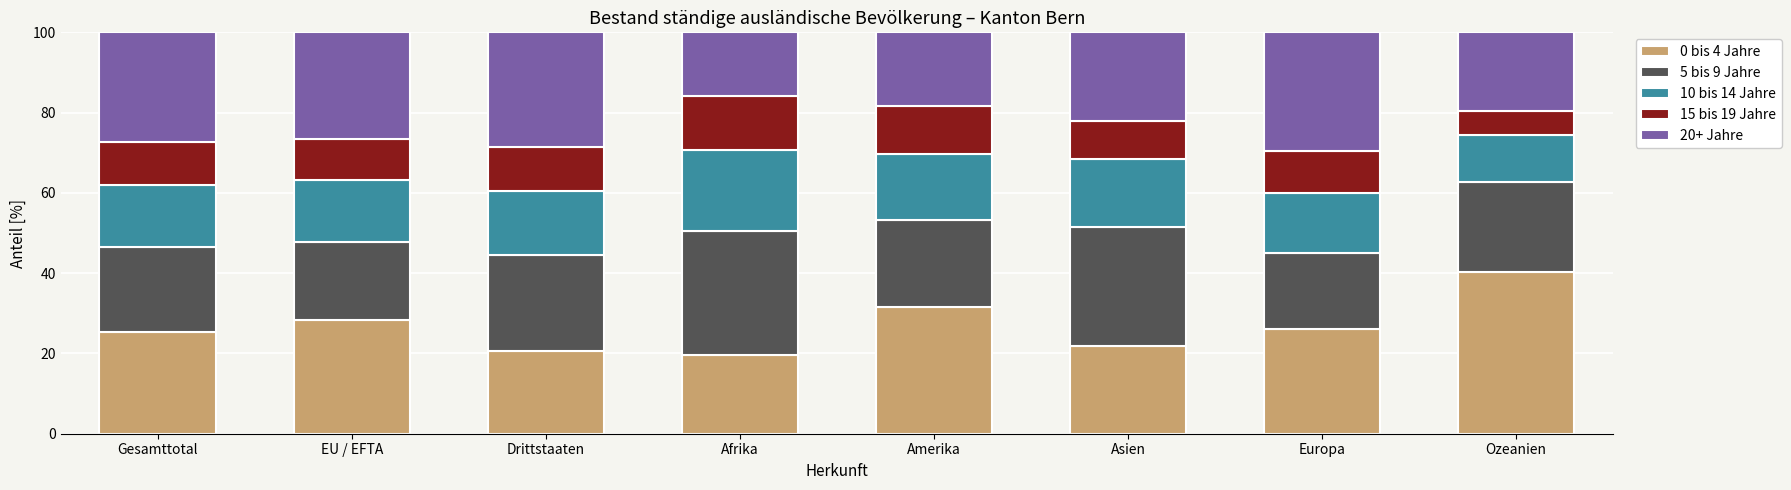

Read the 0 bis 4 Jahre value at Europa.

26.0